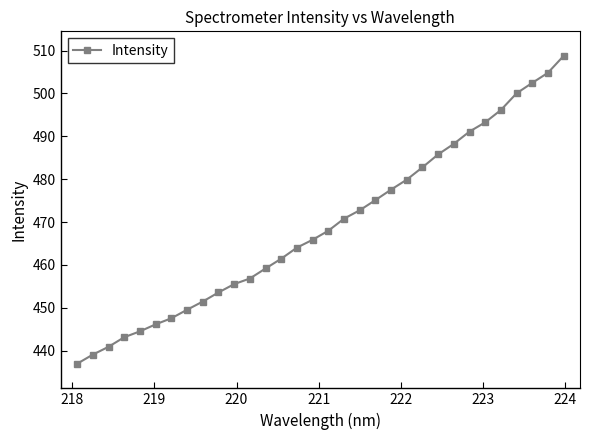

Reading left to right, list all the values displayed in this chart.

436.9	439.1	440.9	443.1	444.5	446.1	447.5	449.5	451.4	453.6	455.5	456.8	459.2	461.4	464.0	465.9	468.0	470.8	472.7	475.1	477.6	479.9	482.8	485.8	488.2	491.1	493.3	496.1	500.0	502.5	504.8	508.8